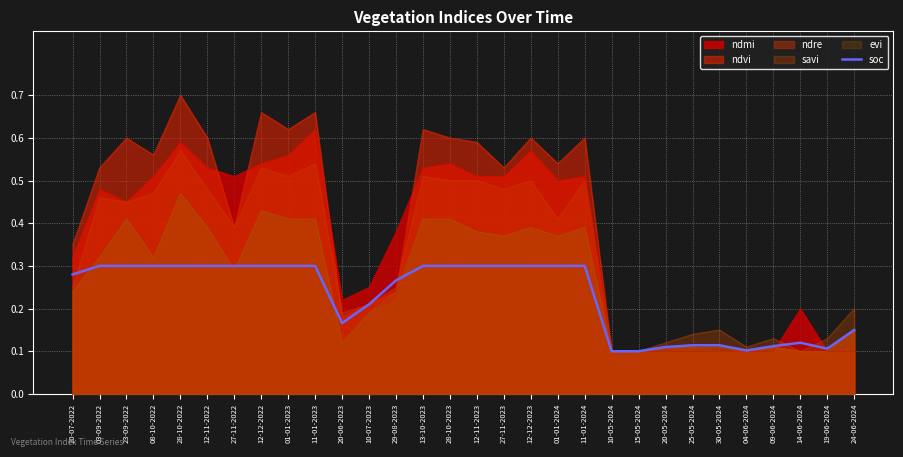

Reading left to right, what are all the values shown in this chart?

0.3	0.3	0.3	0.3	0.3	0.3	0.3	0.3	0.3	0.3	0.2	0.2	0.3	0.3	0.3	0.3	0.3	0.3	0.3	0.3	0.1	0.1	0.1	0.1	0.1	0.1	0.1	0.1	0.1	0.1